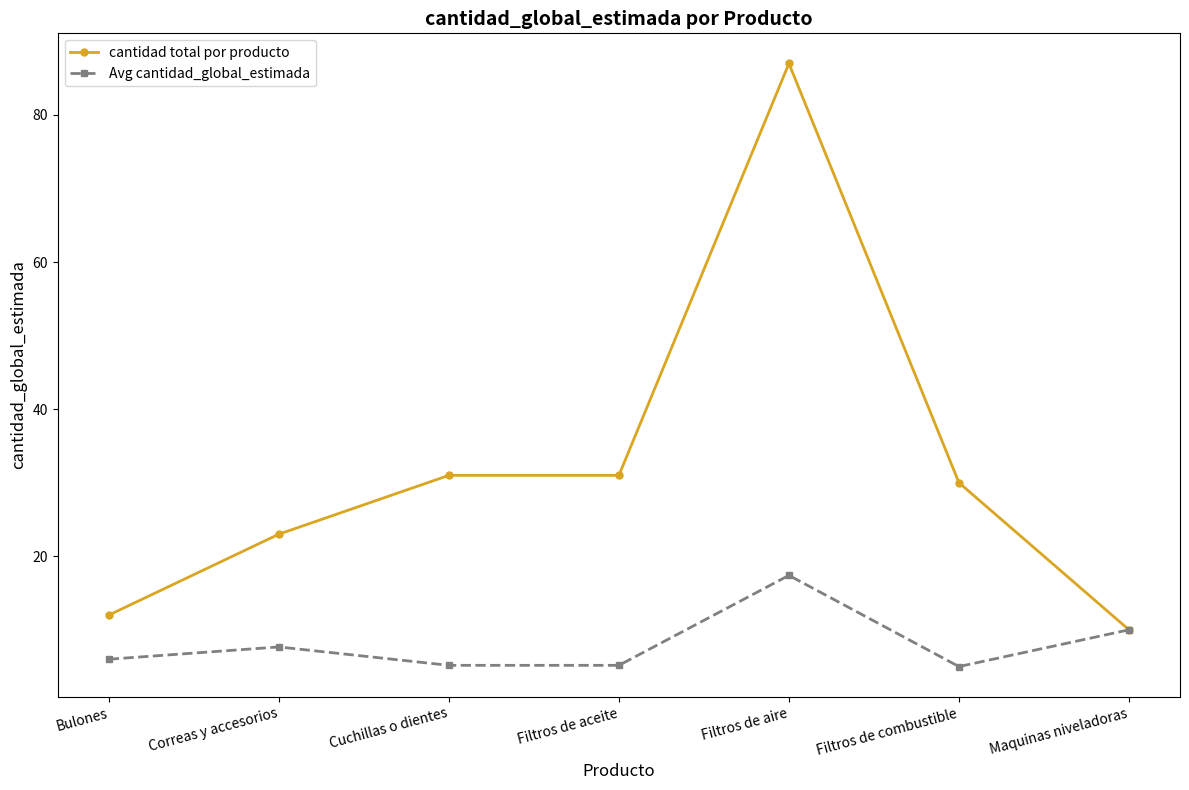

At which label does Avg cantidad_global_estimada reach its peak?

Filtros de aire